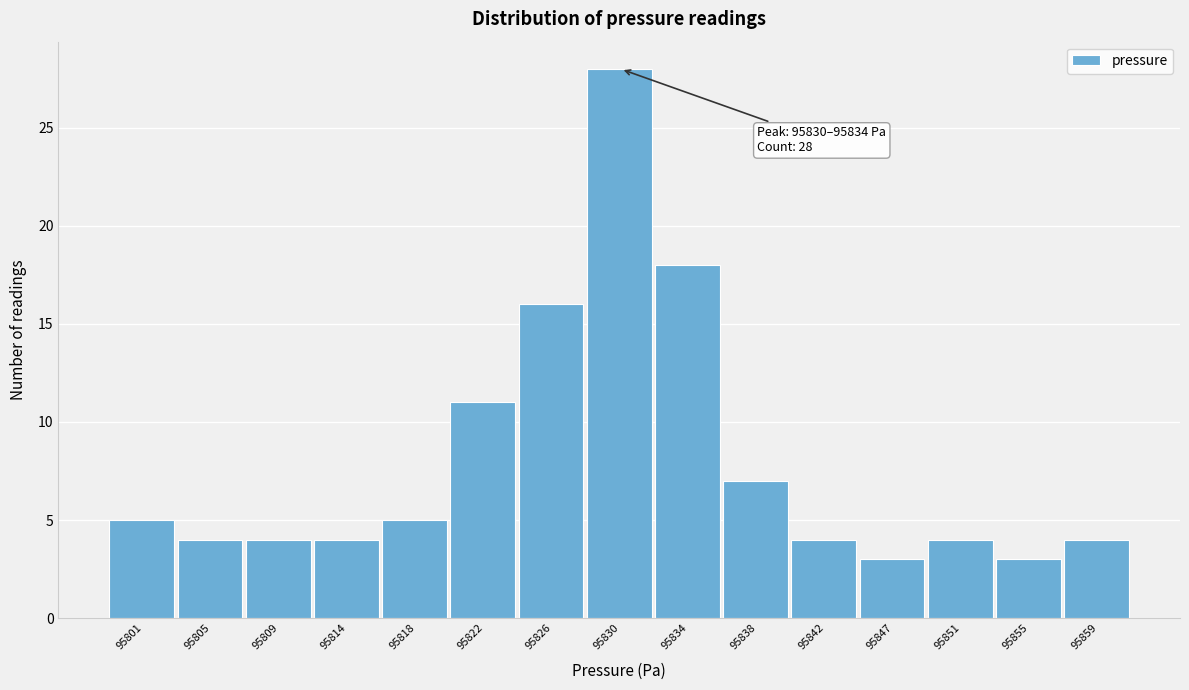

Reading left to right, what are all the values shown in this chart?

5	4	4	4	5	11	16	28	18	7	4	3	4	3	4